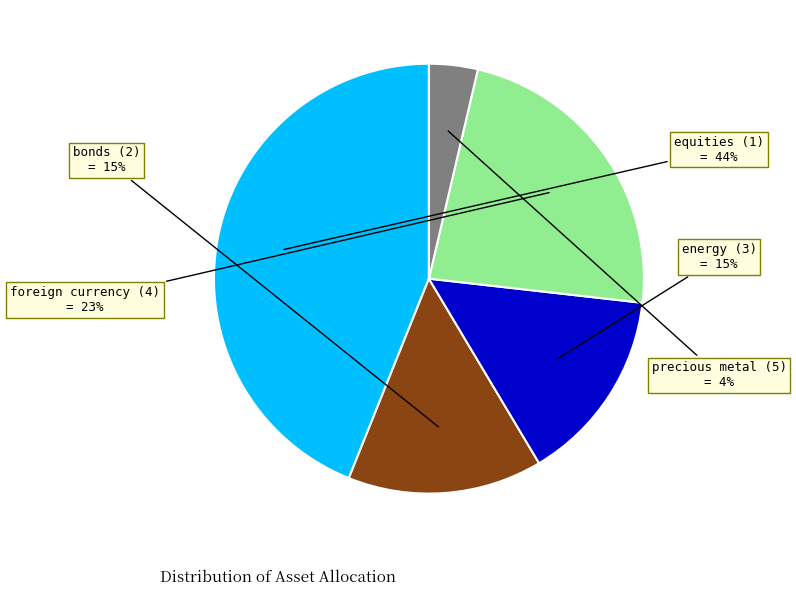

True or false: equities (1) accounts for 35% of the total.

False